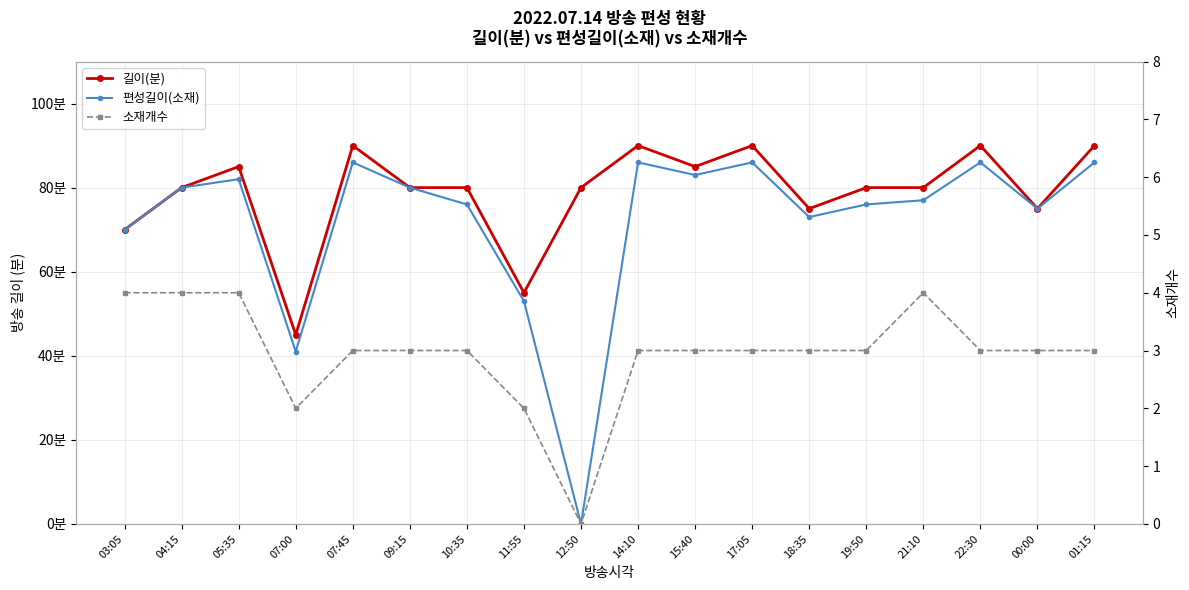

True or false: 소재개수 and 편성길이(소재) intersect in this chart.

False